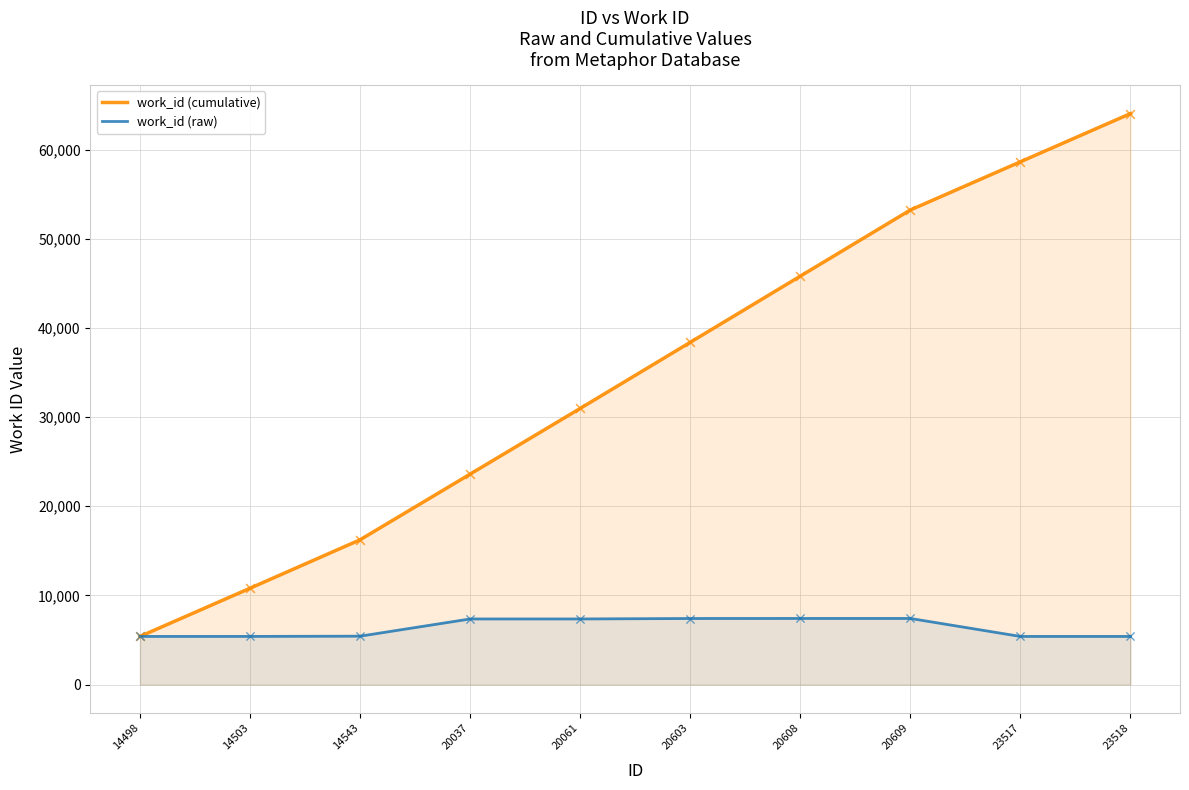

Which series has the largest total across all categories?

work_id (cumulative)